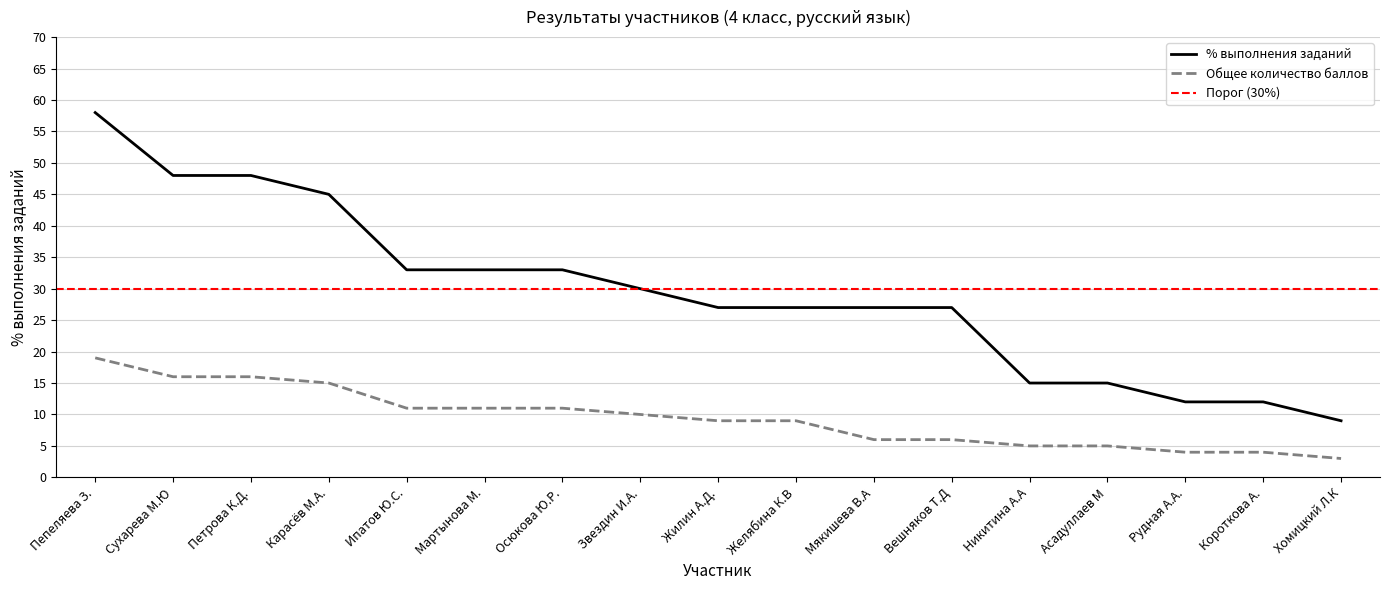

Is it true that % выполнения заданий equals 27 at Сухарева М.Ю?

False